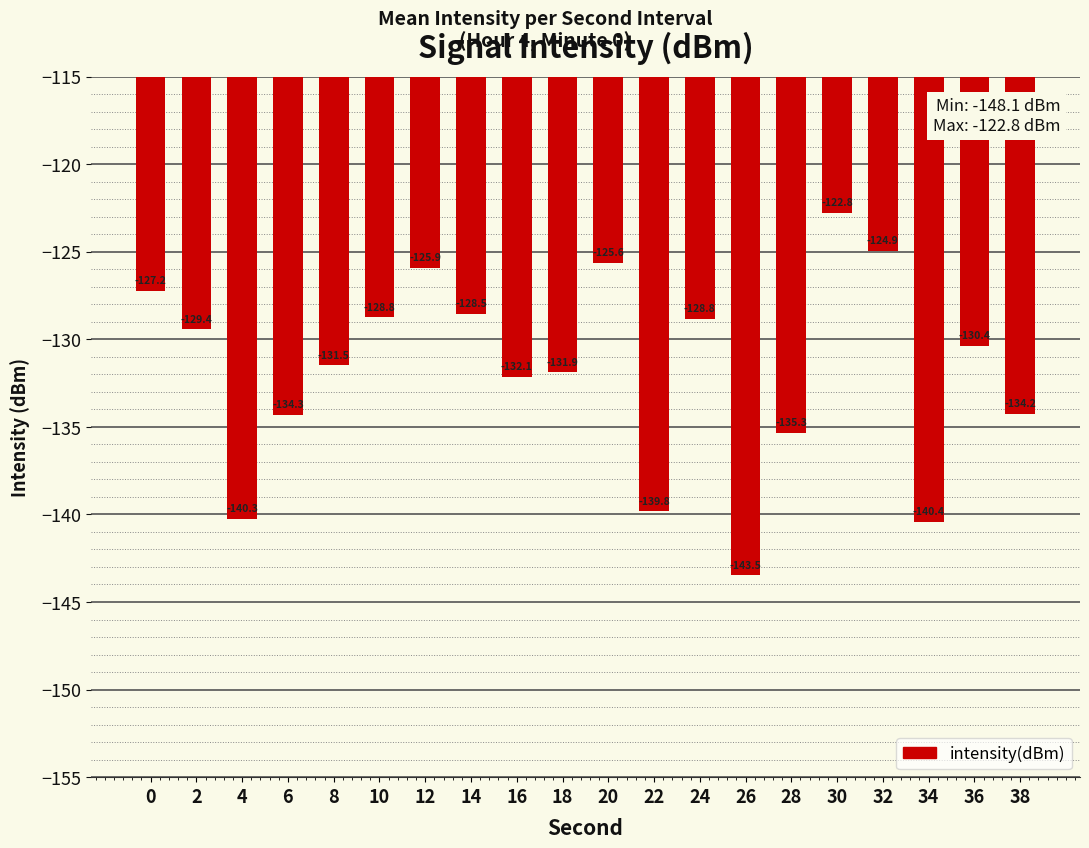

What is the difference between the values at 14 and 6?

5.8